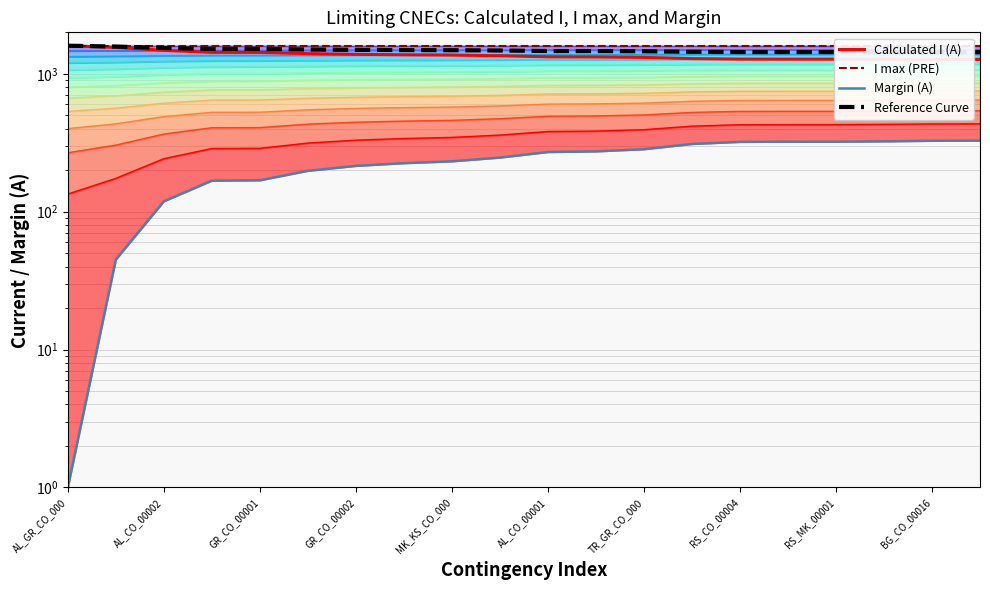

Which series has the widest spread of values?

Calculated I (A)